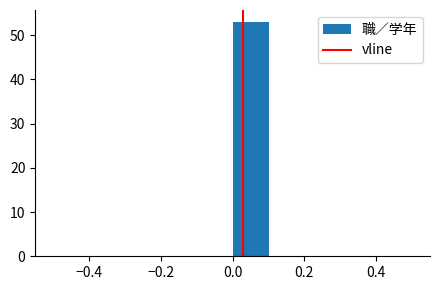

Reading left to right, list every bar in this chart as the range it spans on the x-axis followed by its height. The values are not printed on the chart, so give them approximately, as read against the axis.

-0.5 to -0.4: 0
-0.4 to -0.3: 0
-0.3 to -0.2: 0
-0.2 to -0.1: 0
-0.1 to 0.0: 0
0.0 to 0.1: 53
0.1 to 0.2: 0
0.2 to 0.3: 0
0.3 to 0.4: 0
0.4 to 0.5: 0